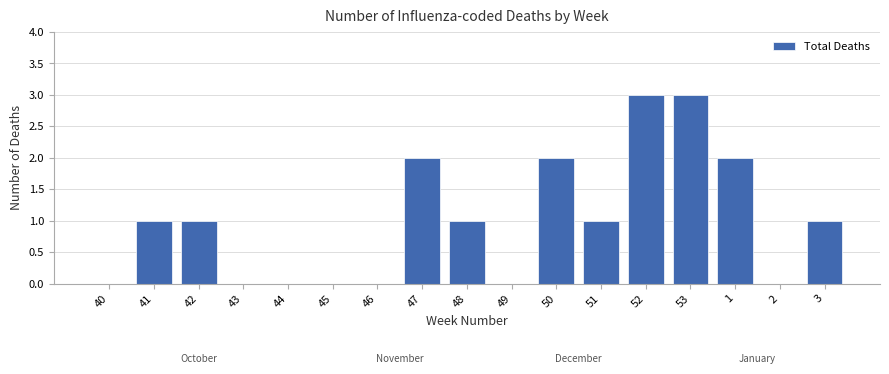

Reading right to left, transcribe all the data shown in this chart.

3=1	2=0	1=2	53=3	52=3	51=1	50=2	49=0	48=1	47=2	46=0	45=0	44=0	43=0	42=1	41=1	40=0